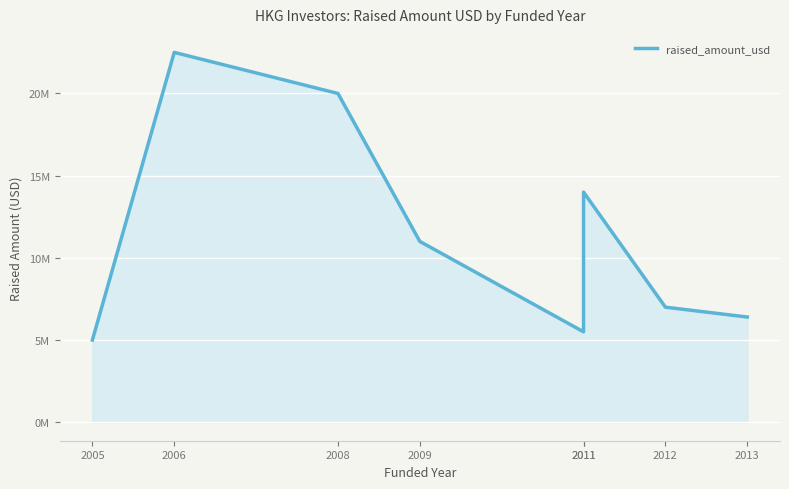

What is the smallest value displayed?

5000000